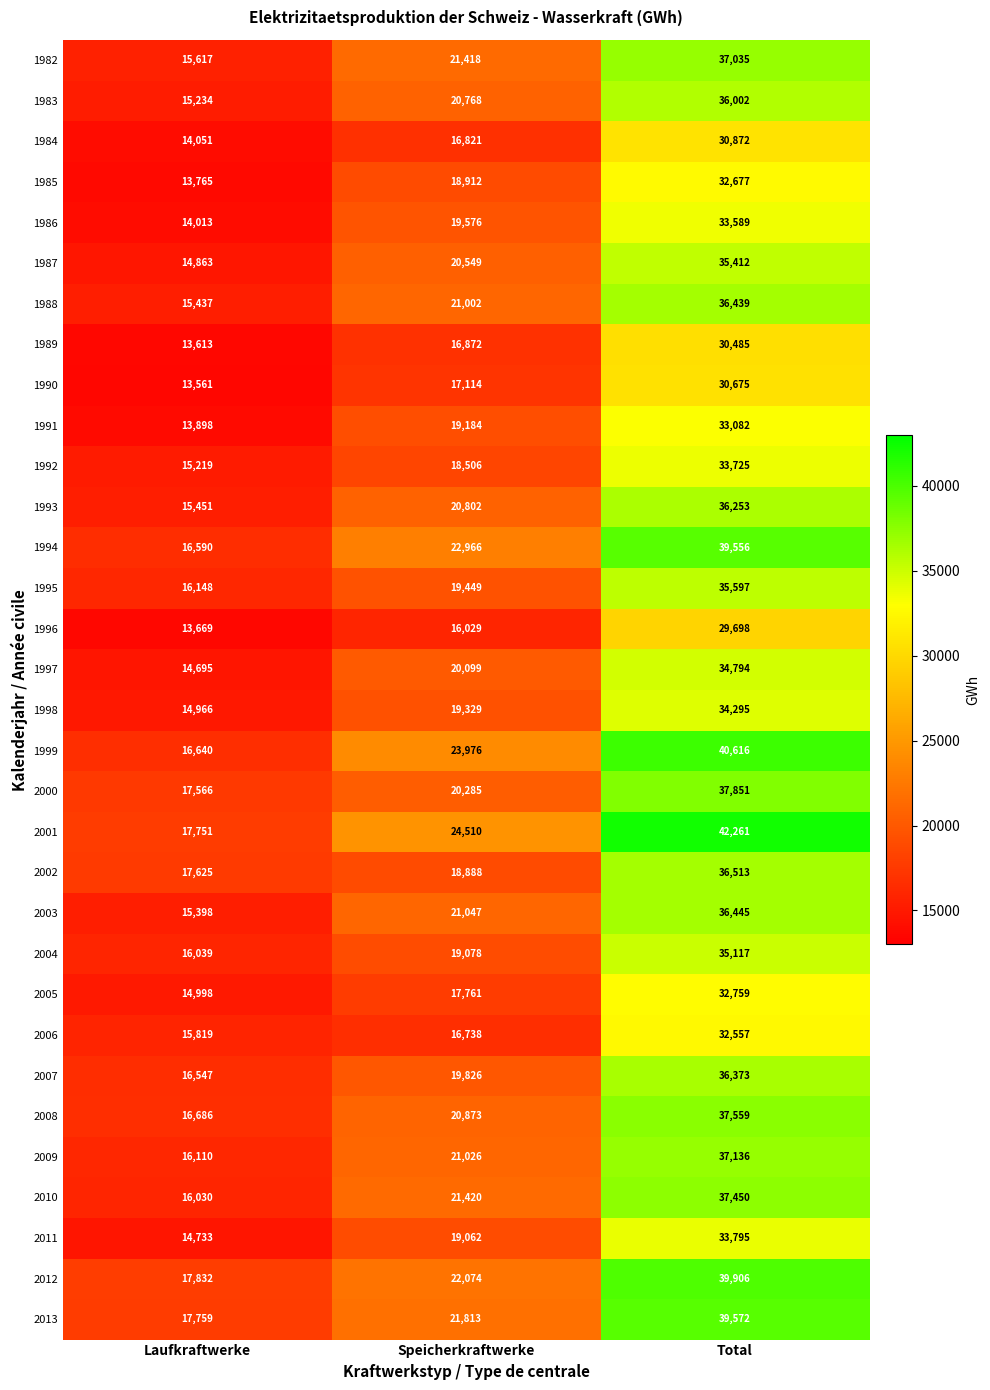

Rank the series by their maximum value, from lowest to highest.

1996, 1989, 1990, 1984, 2006, 1985, 2005, 1991, 1986, 1992, 2011, 1998, 1997, 2004, 1987, 1995, 1983, 1993, 2007, 1988, 2003, 2002, 1982, 2009, 2010, 2008, 2000, 1994, 2013, 2012, 1999, 2001